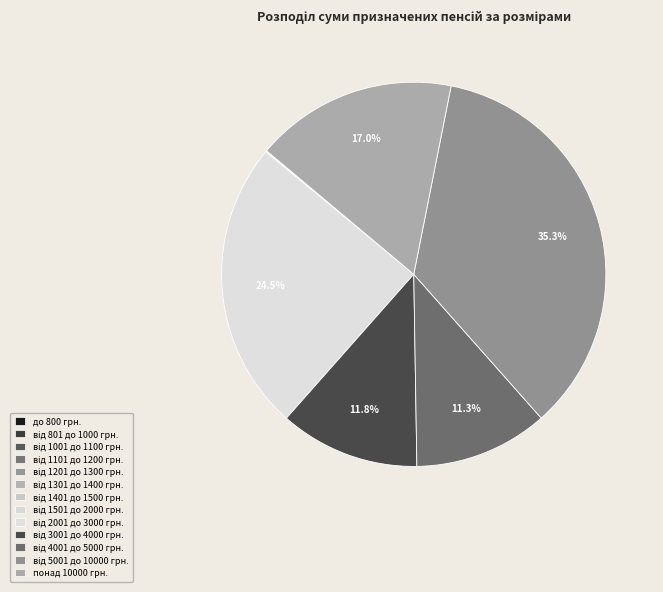

Is there any slice that represents more than half of the pie?

No